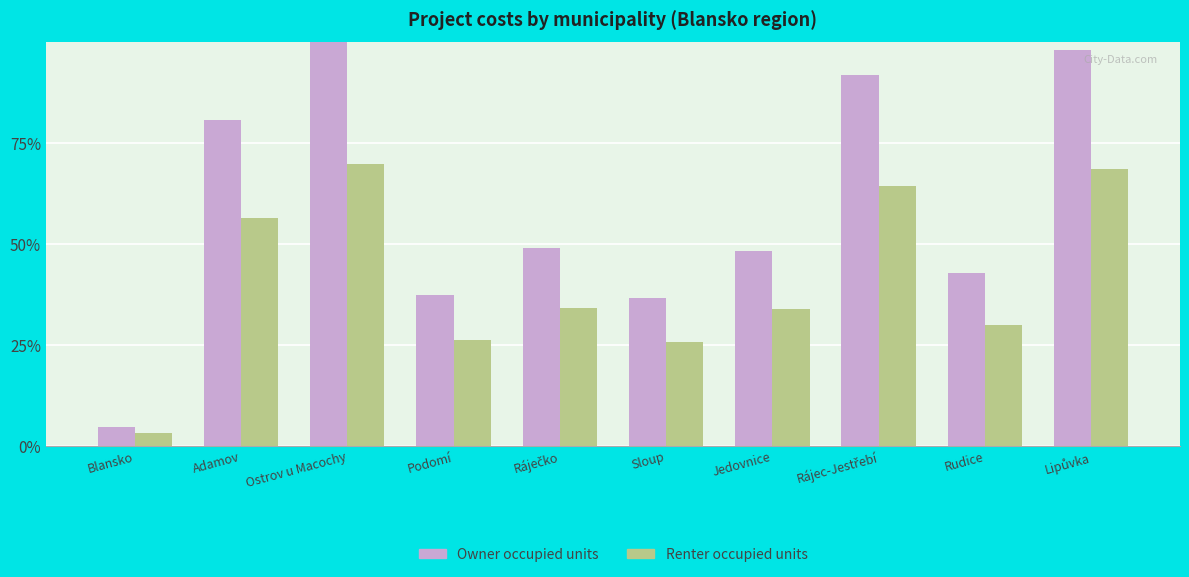

What is the difference between the maximum and minimum values in the Renter occupied units series?

0.7